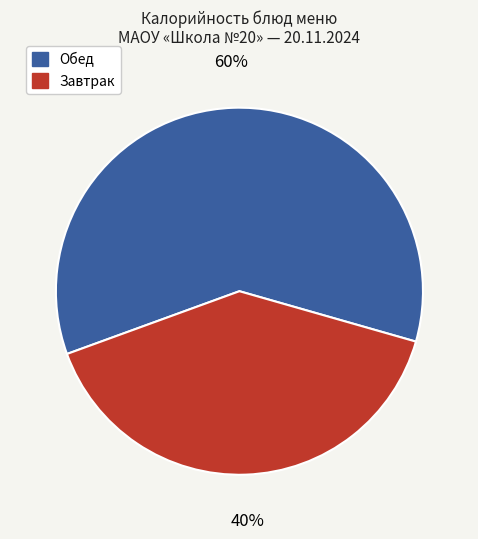

To the nearest percent, what is the average slice percentage?

50%